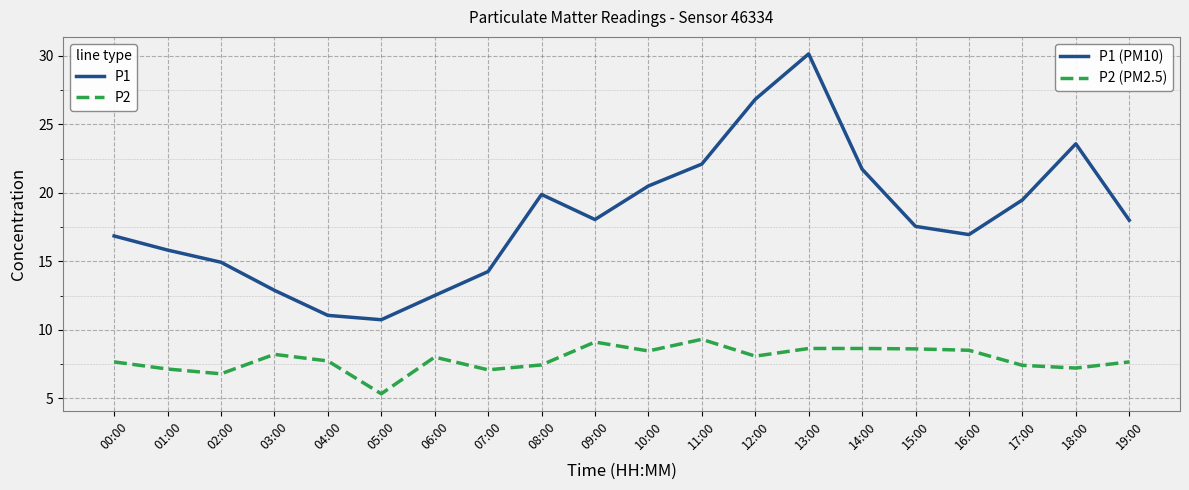

What position from the left is 06:00?

7